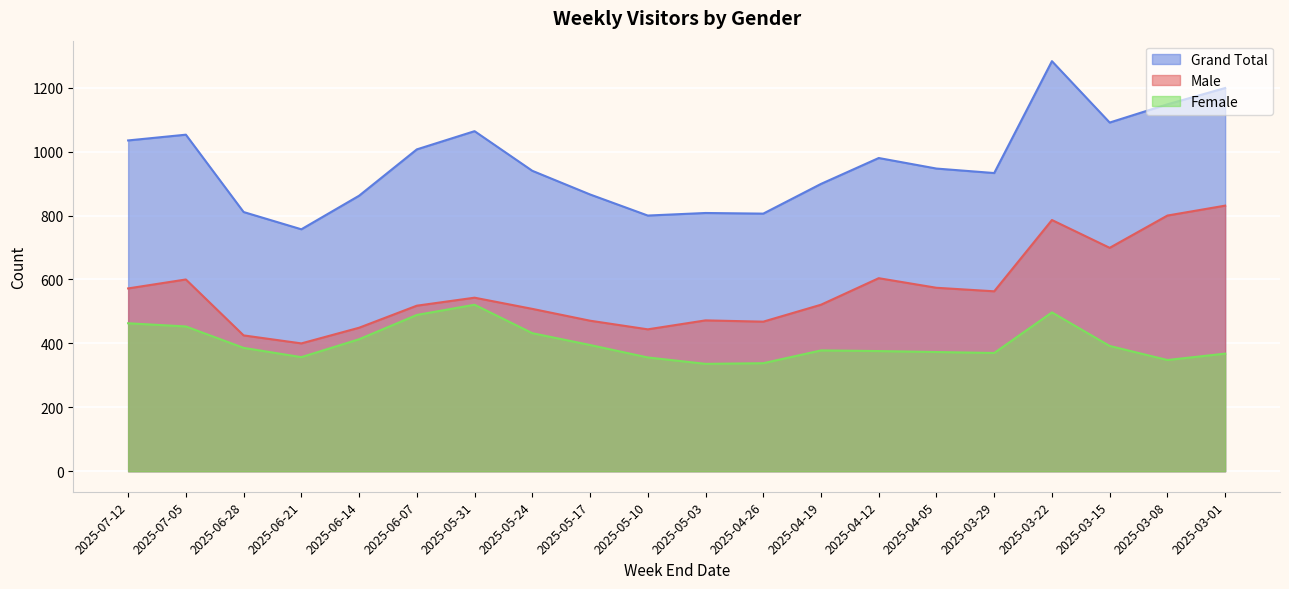

What is the difference between the highest and lowest values at 2025-06-21?

400